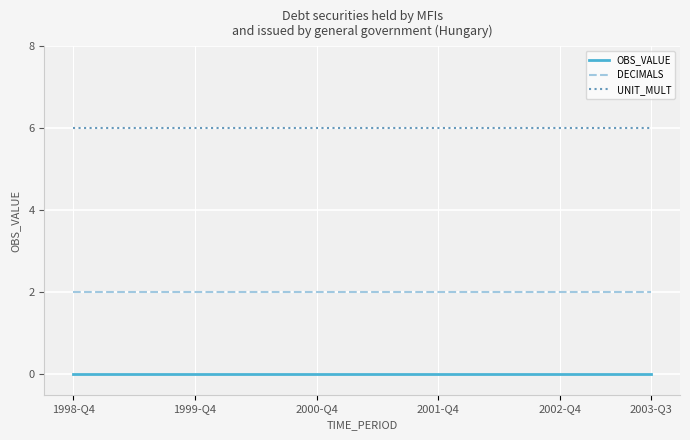

Reading right to left, extract all data points from this chart.

OBS_VALUE: 0	0	0	0	0	0	0	0	0	0	0	0	0	0	0	0	0	0	0	0
DECIMALS: 2	2	2	2	2	2	2	2	2	2	2	2	2	2	2	2	2	2	2	2
UNIT_MULT: 6	6	6	6	6	6	6	6	6	6	6	6	6	6	6	6	6	6	6	6